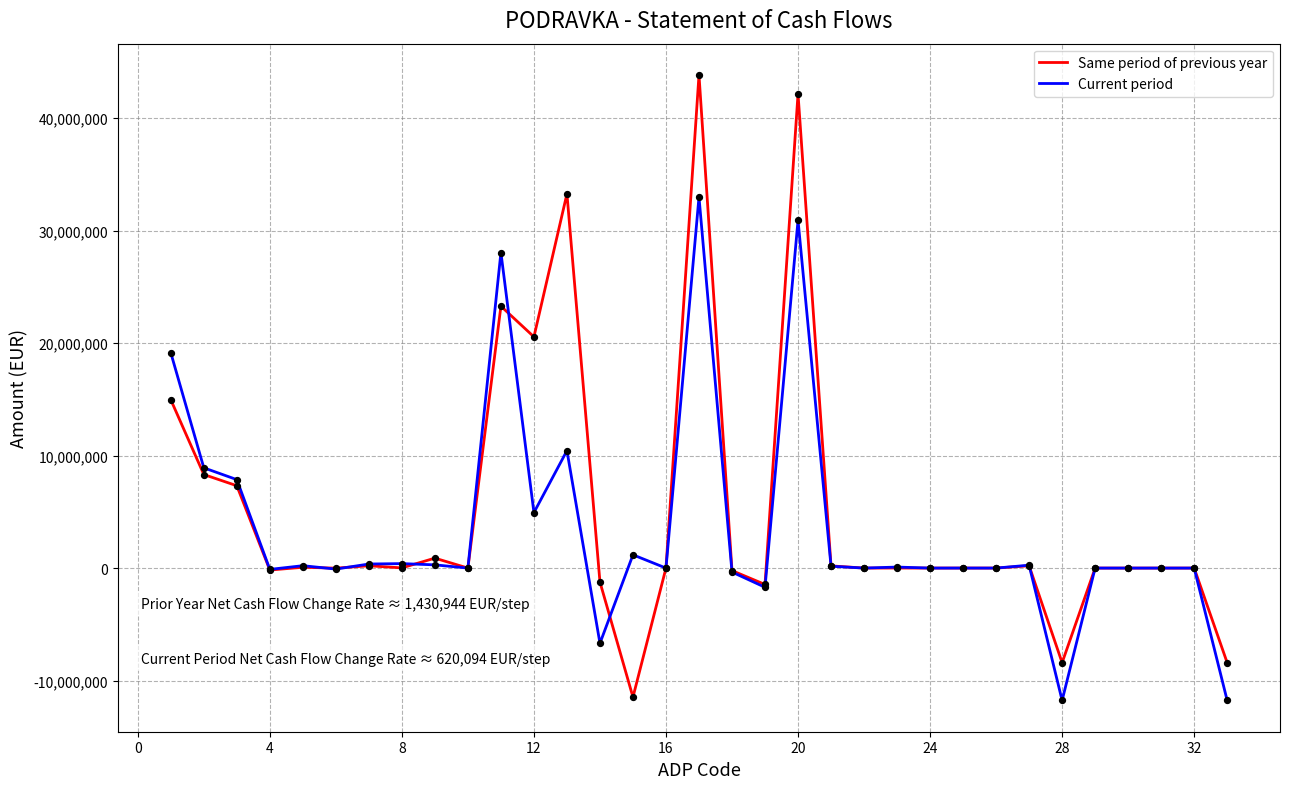

Rank the series by their maximum value, from lowest to highest.

Current period, Same period of previous year